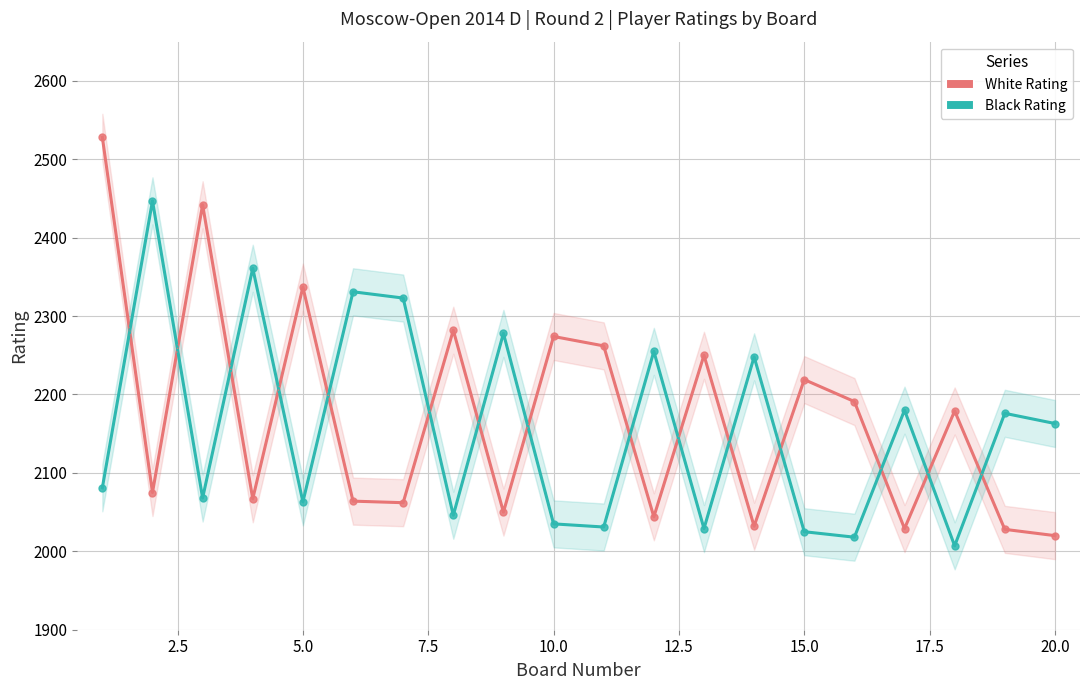

Does the chart have visible grid lines?

Yes